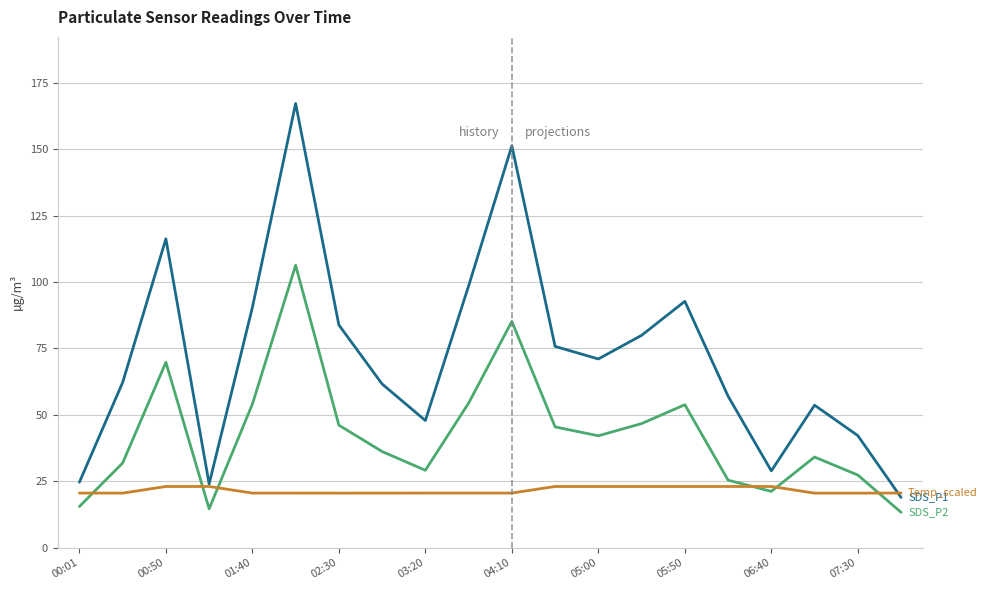

What is the smallest value displayed?

13.3